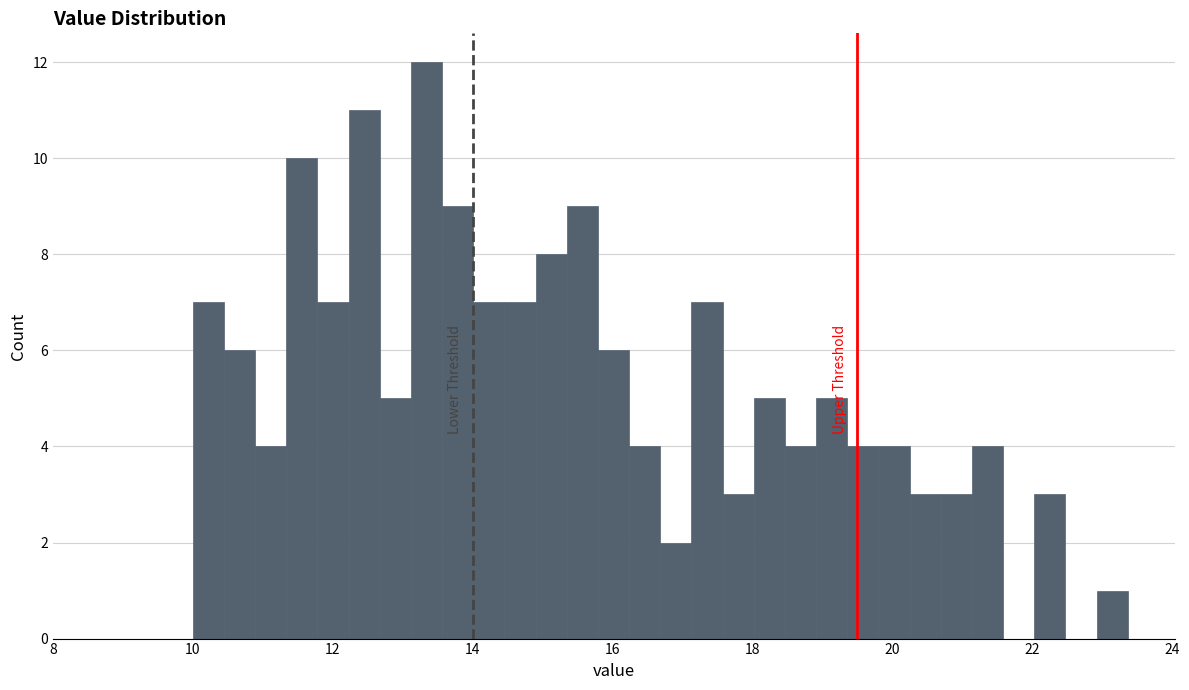

Read against the x-axis, roughly where is the centre of the tallest bar?

13.4